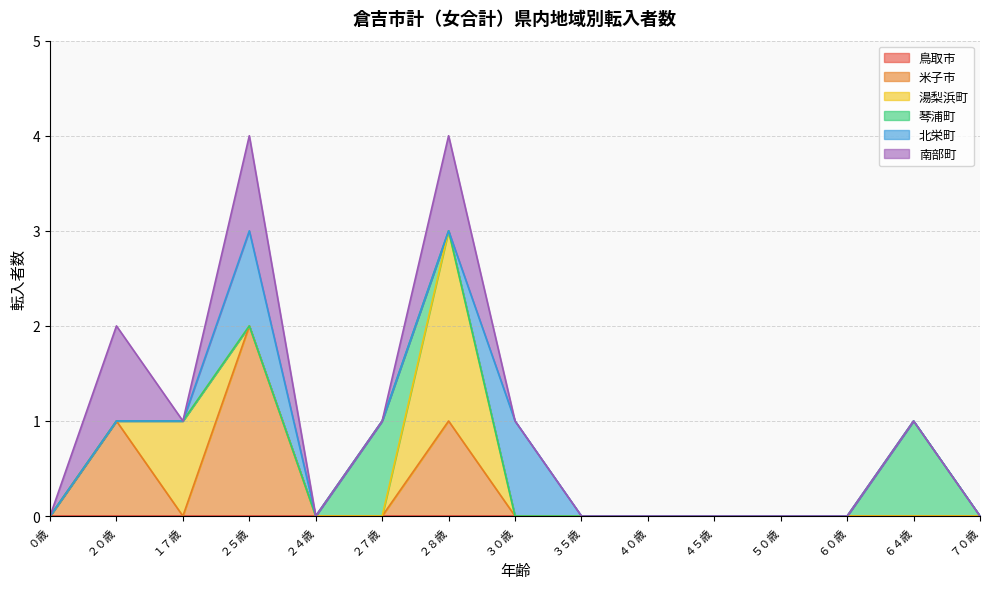

True or false: 北栄町 and 鳥取市 intersect in this chart.

False